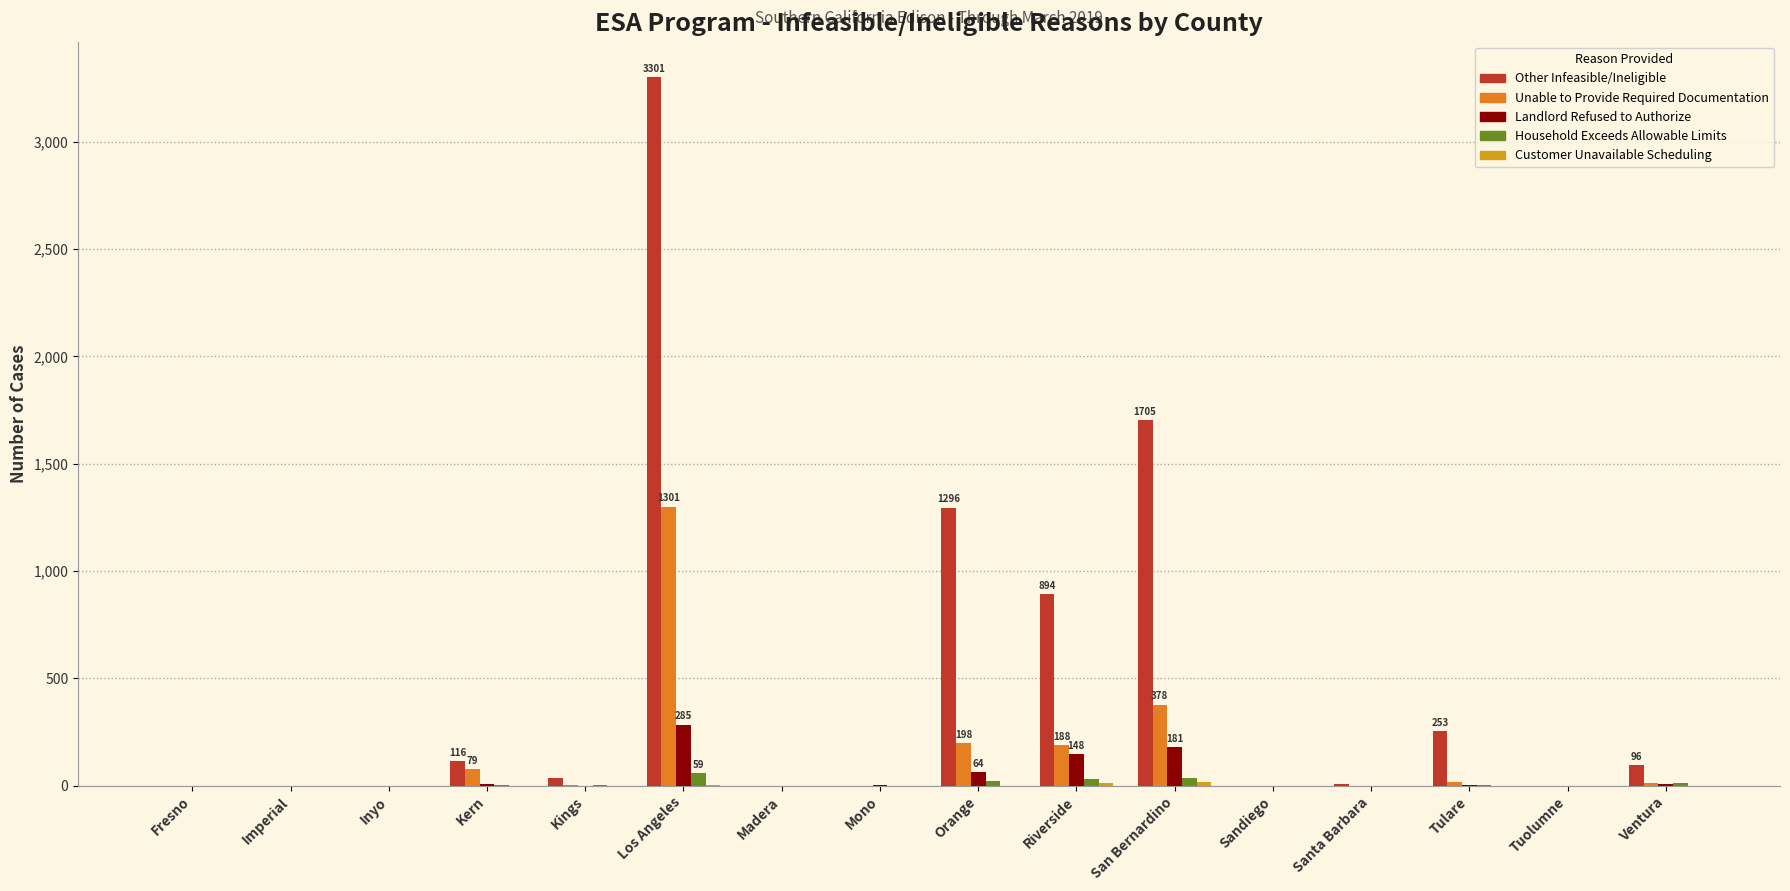

Where does the Other Infeasible/Ineligible series first go above 35?

Kern